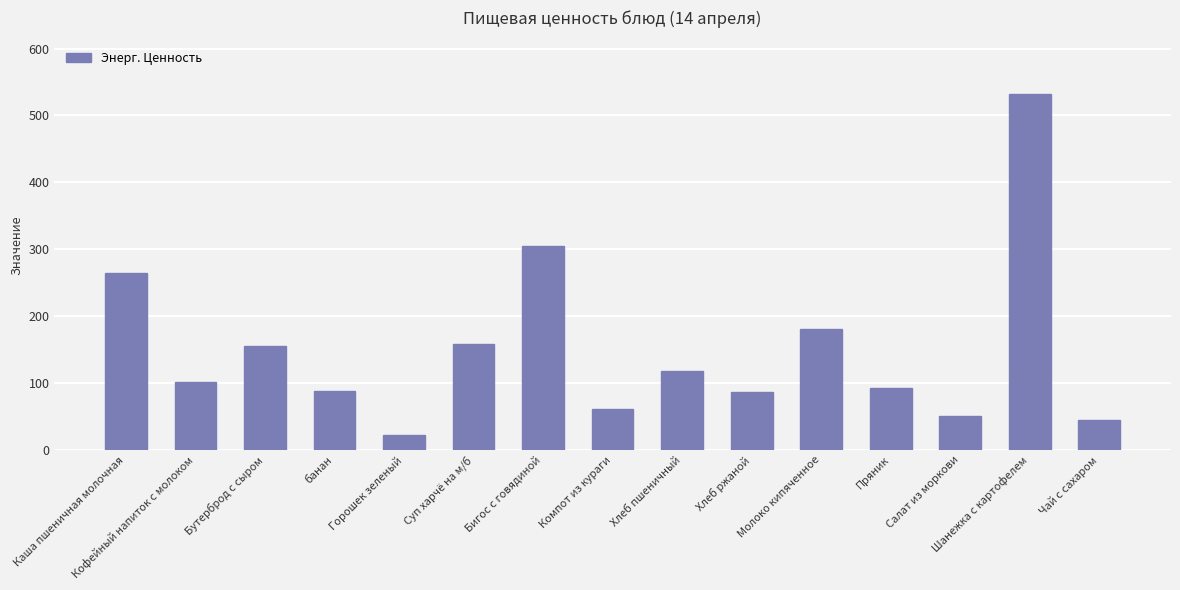

What is the difference between the second highest and second lowest values?

261.6